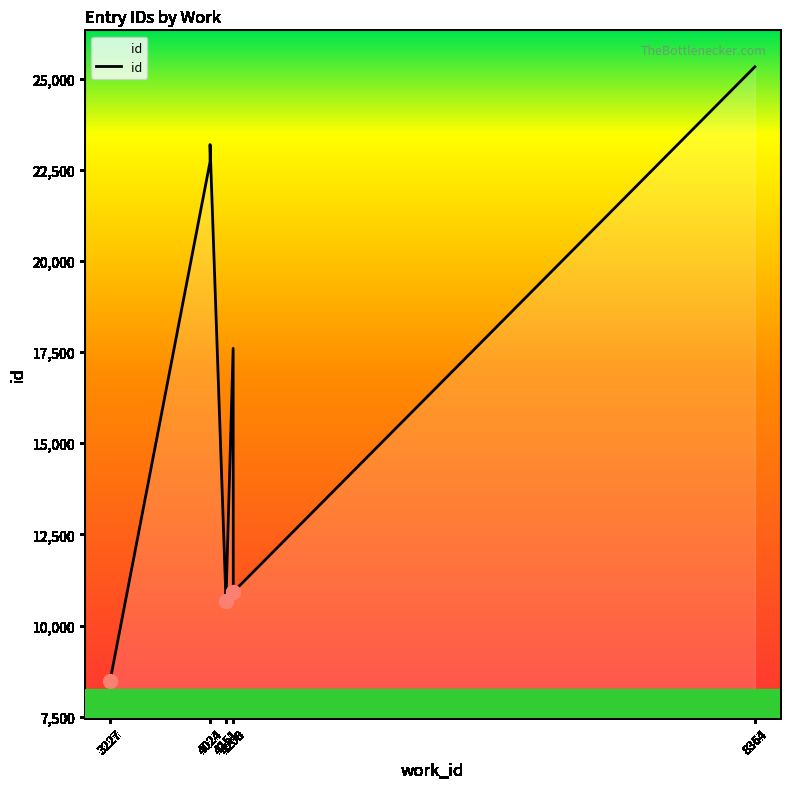

Does the chart have visible grid lines?

No